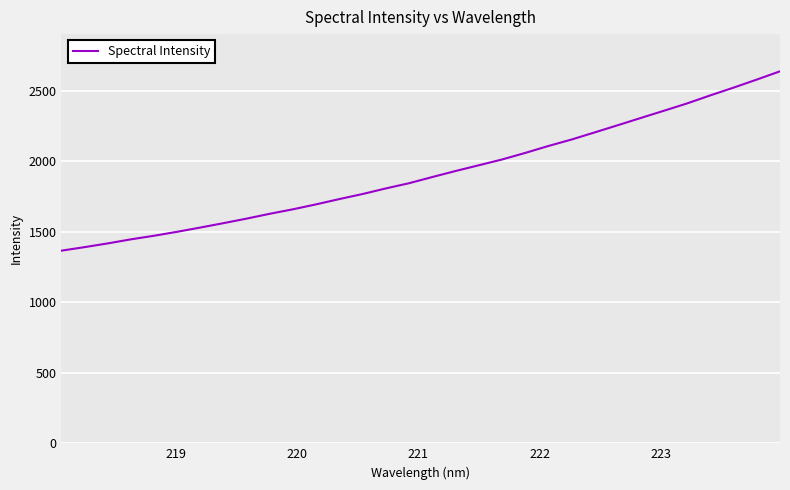

What is the greatest value displayed?

2637.7